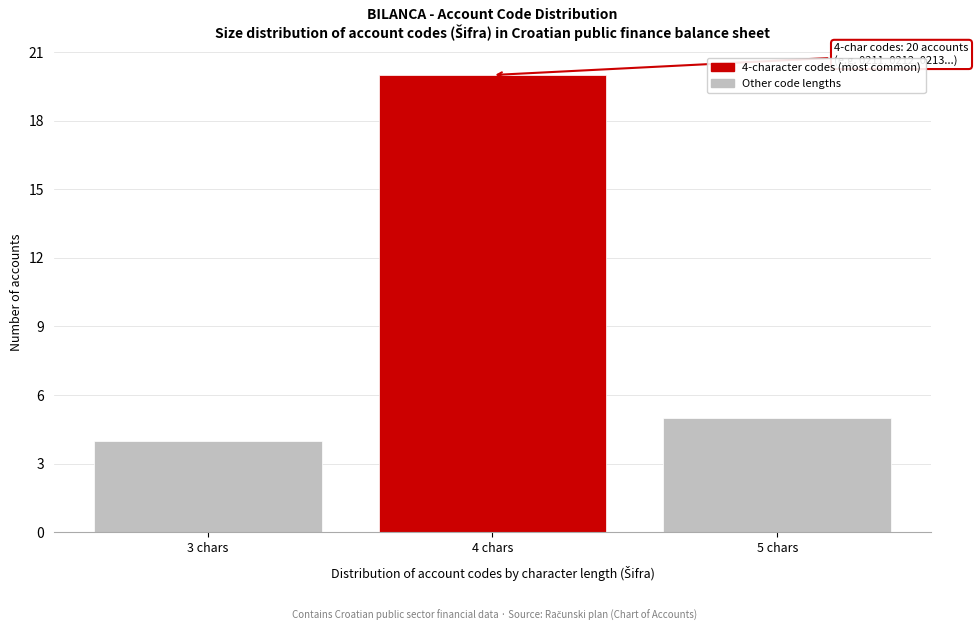

Reading left to right, list all the values displayed in this chart.

3 chars=4	4 chars=20	5 chars=5